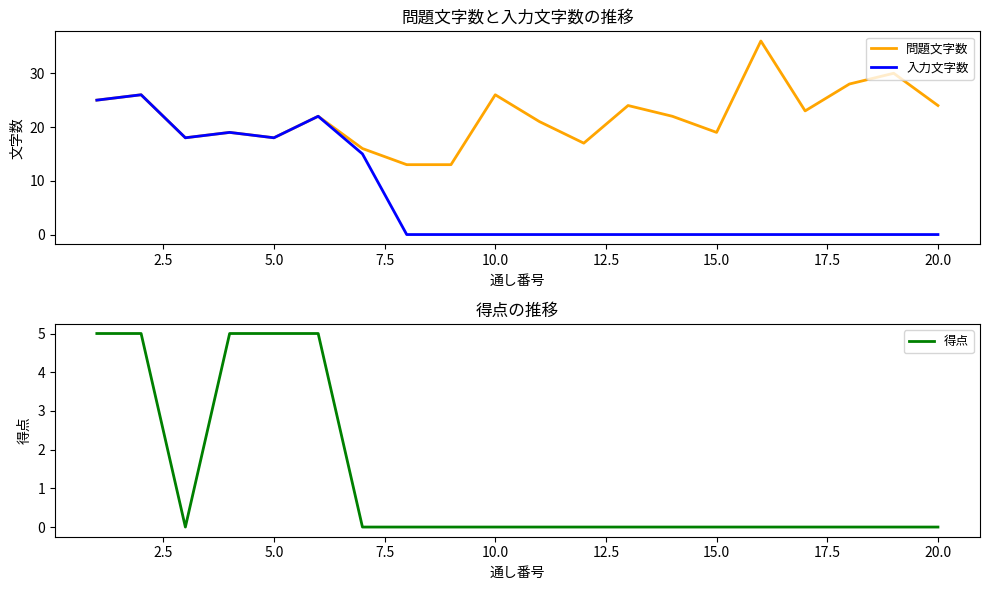

True or false: 入力文字数 and 得点 cross at least once.

False